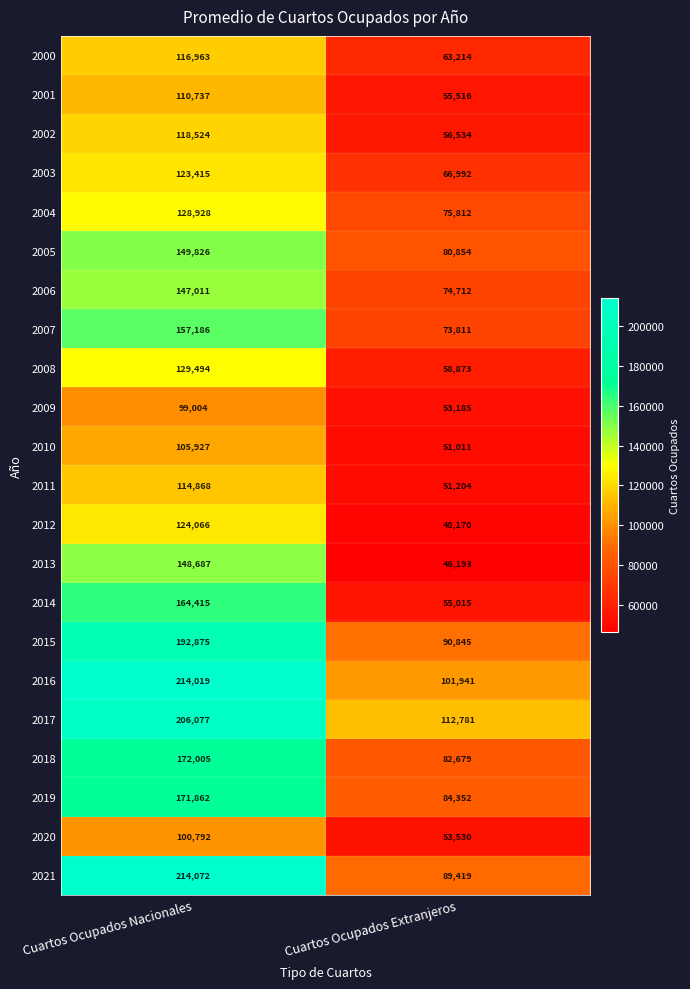

What is the sum of all 2014 values?

219430